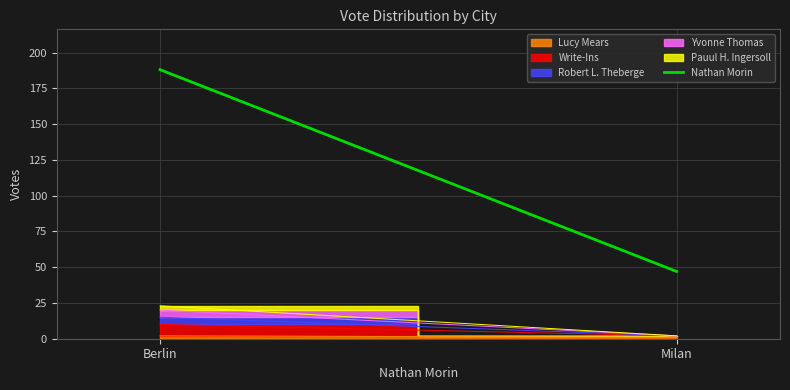

List the labels in order of value, smallest first.

Milan, Berlin